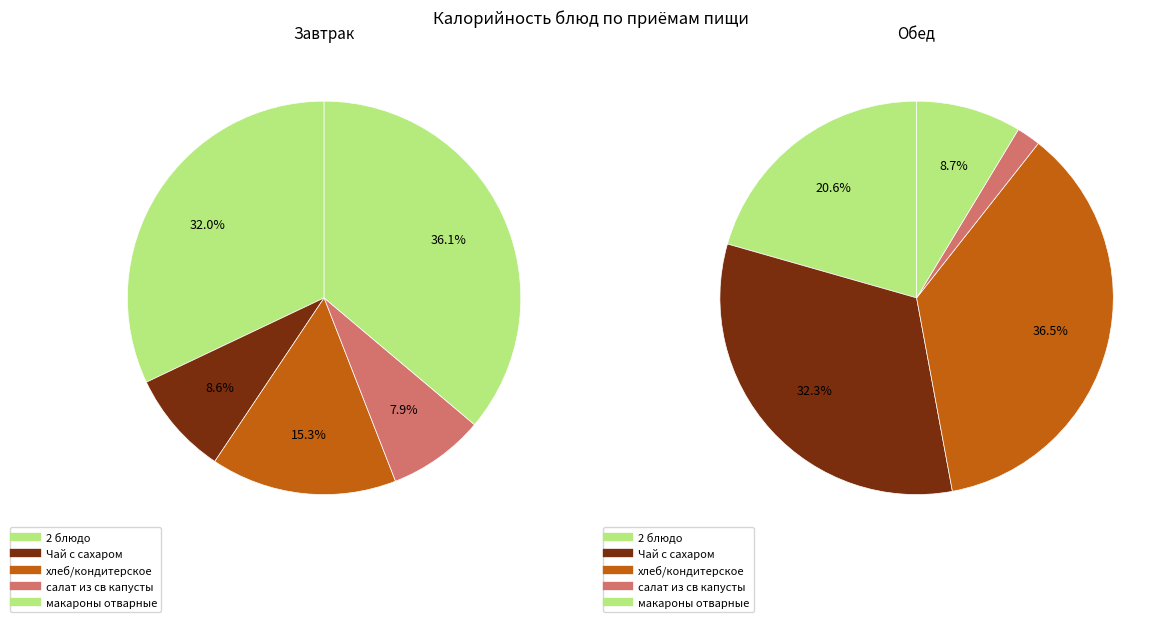

To the nearest percent, what portion does хлеб/кондитерское represent?

36%